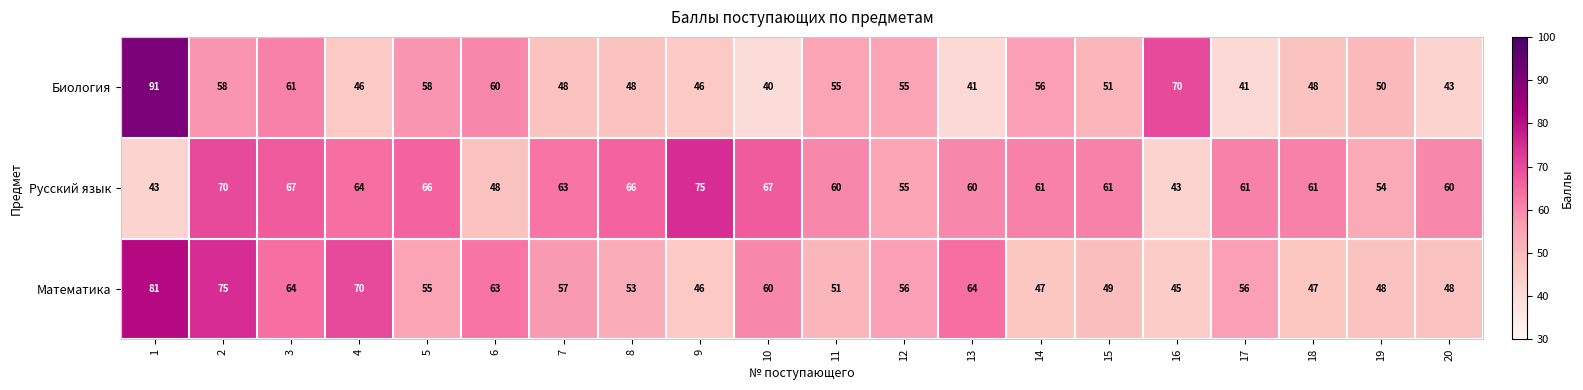

Between 9 and 18, which series saw the biggest shift?

Русский язык